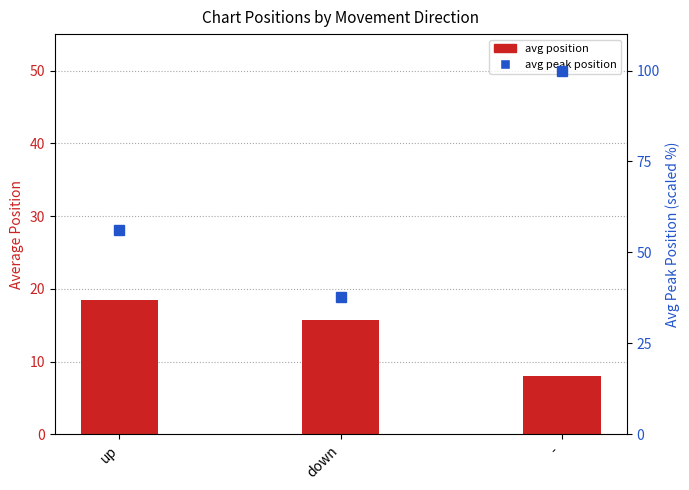

Reading right to left, what are all the values shown in this chart?

-=8.0	down=15.8	up=18.5